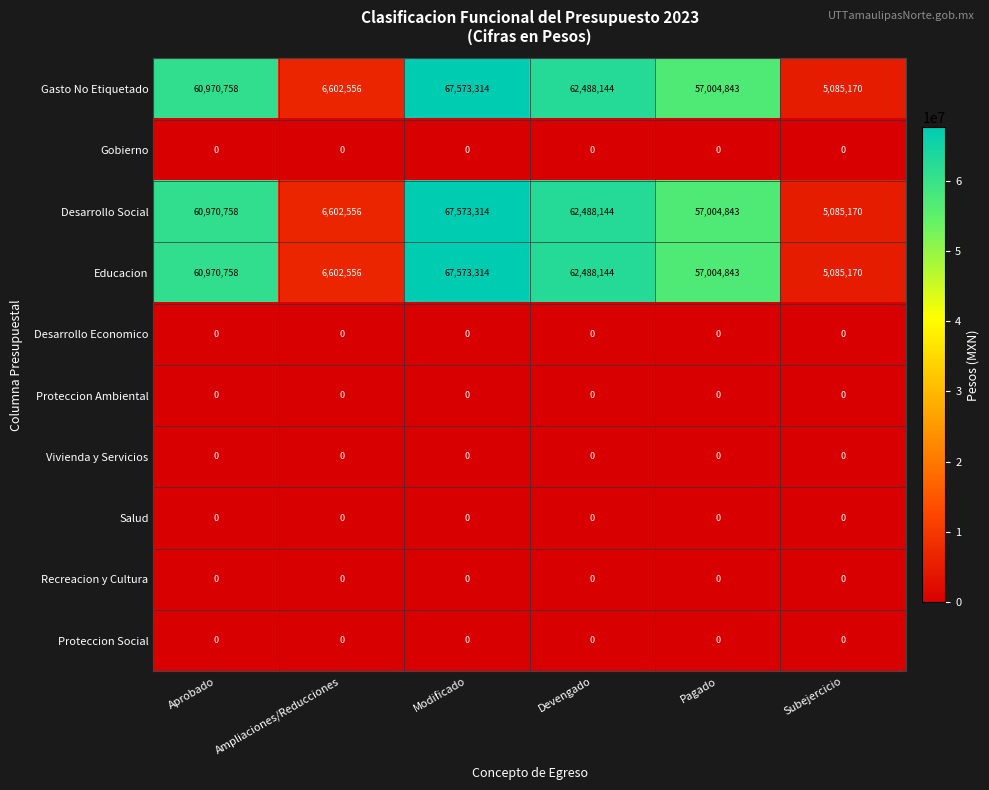

What is the spread (max minus min) of values at Subejercicio?

5085170